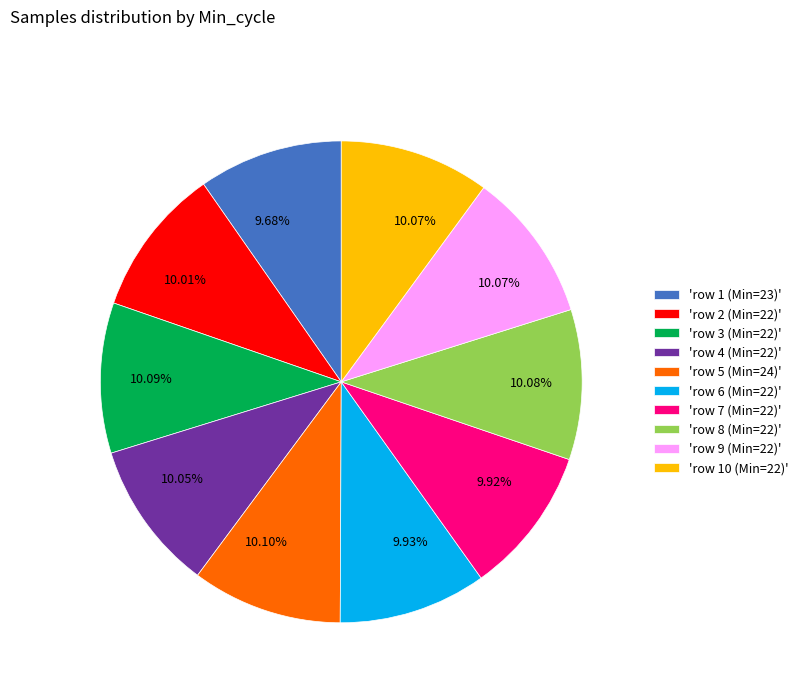

Does 'row 2 (Min=22)' account for over 50% of the chart?

No